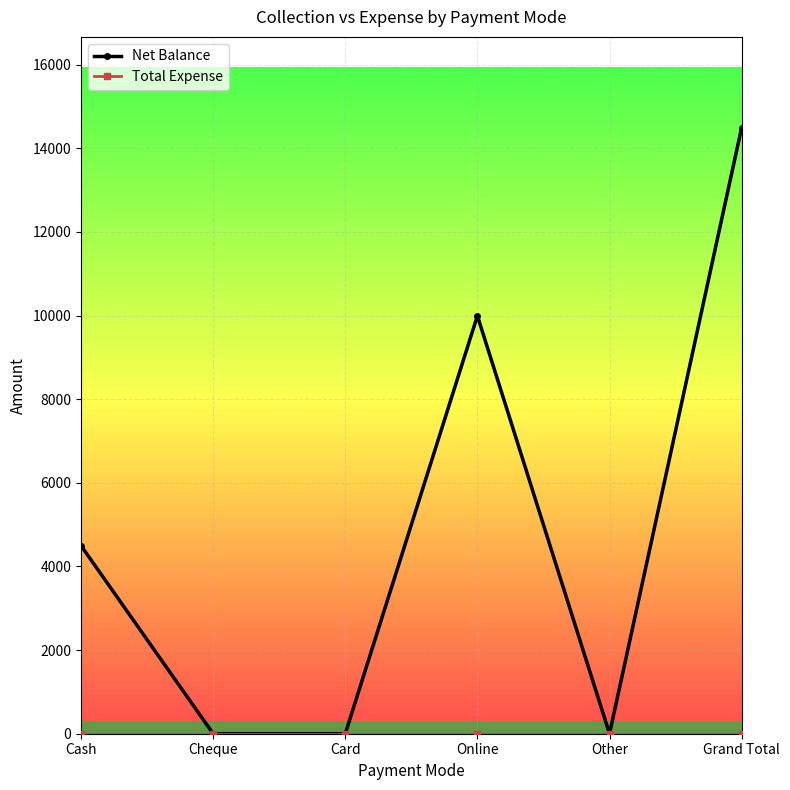

What is the maximum value shown in the chart?

14492